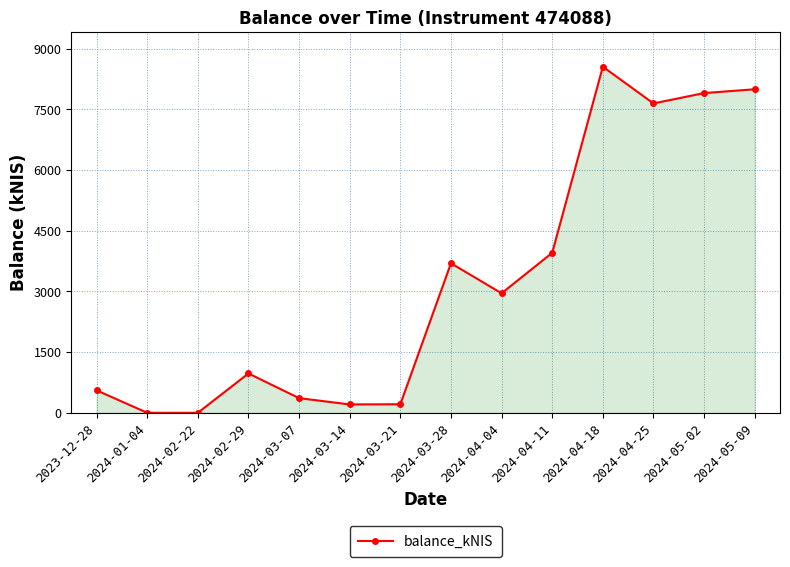

What is the difference between the maximum and minimum values?

8554.1